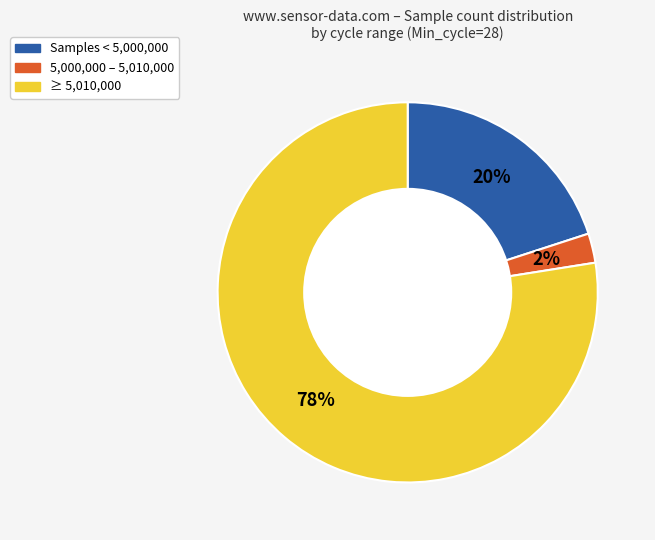

Is there any slice that represents more than half of the pie?

Yes